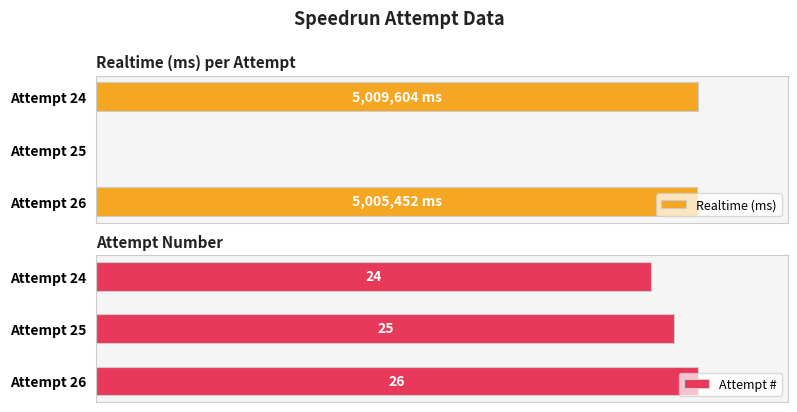

How many values in the Attempt # series exceed 25?

1